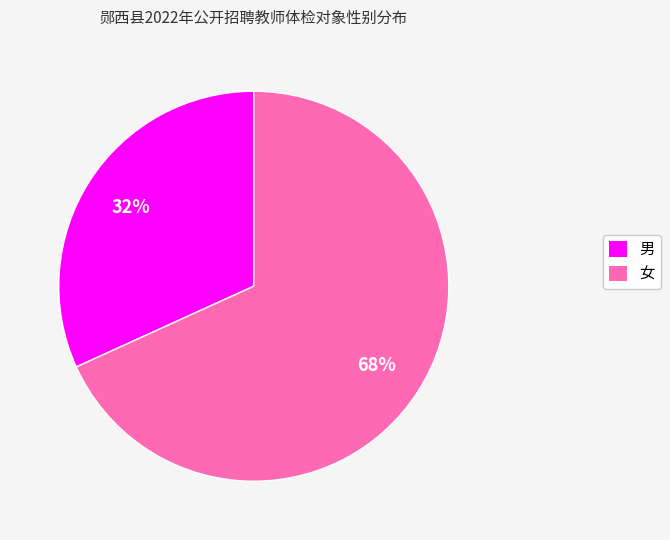

Is the sum of 男 and 女 greater than half?

Yes